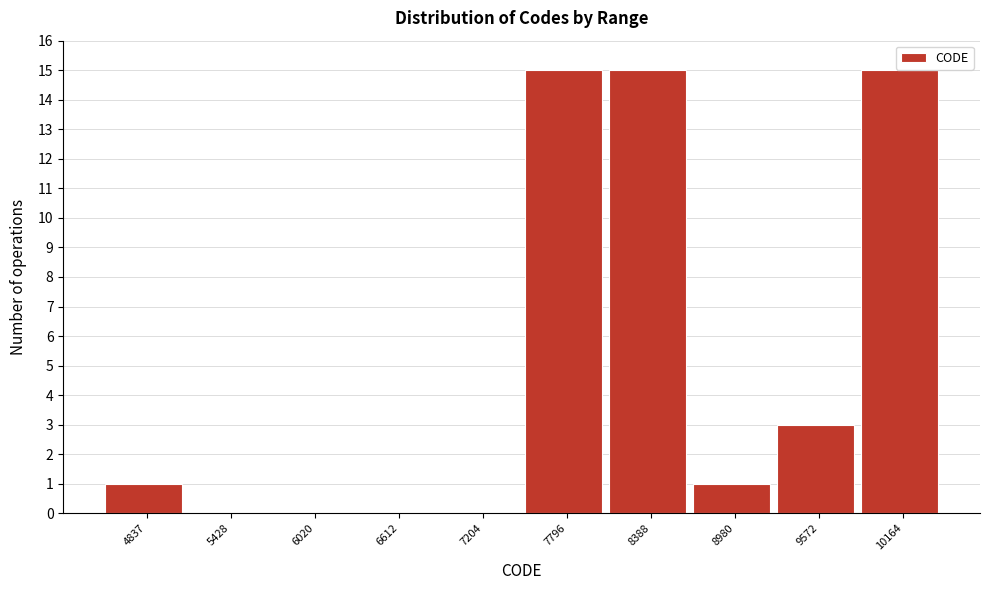

Reading left to right, what are all the values shown in this chart?

4837=1	5428=0	6020=0	6612=0	7204=0	7796=15	8388=15	8980=1	9572=3	10164=15